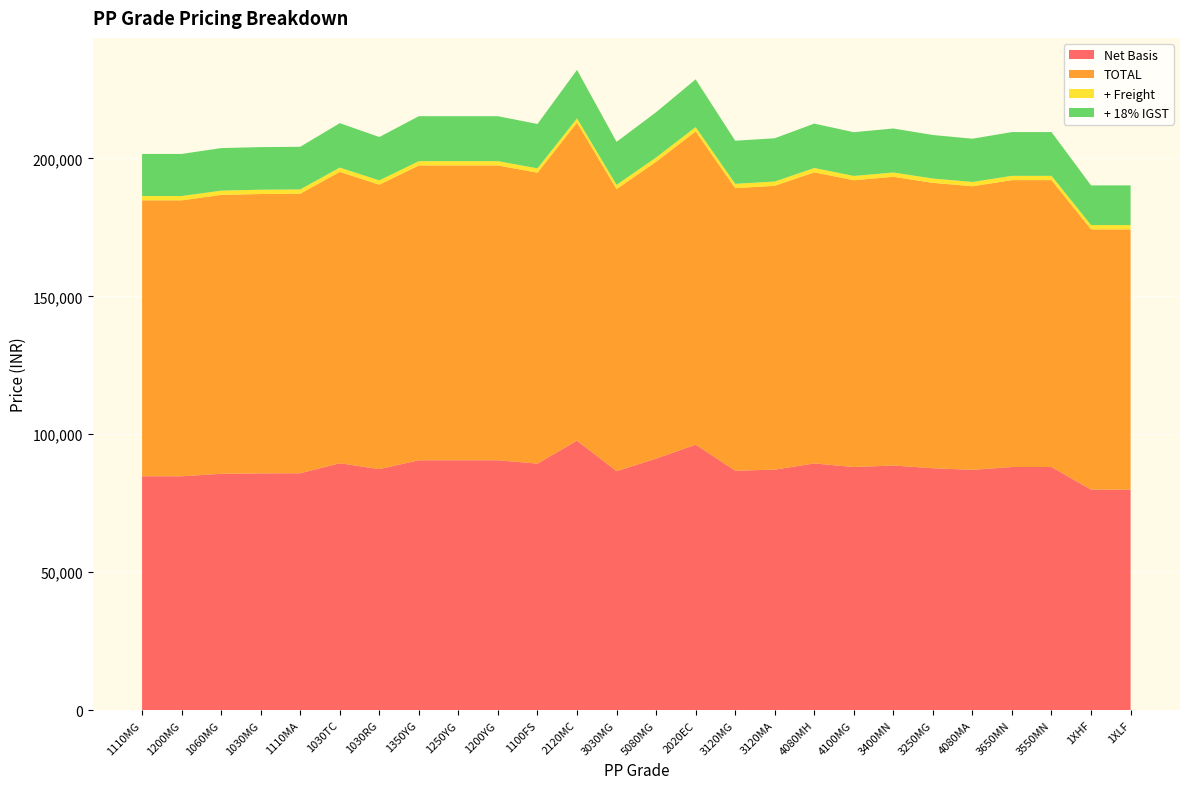

Reading left to right, list all the values displayed in this chart.

Net Basis: 1110MG=84779.6	1200MG=84779.6	1060MG=85679.6	1030MG=85829.6	1110MA=85879.6	1030TC=89509.6	1030RG=87379.6	1350YG=90579.6	1250YG=90579.6	1200YG=90579.6	1100FS=89379.6	2120MC=97689.6	3030MG=86639.6	5080MG=91189.6	2020EC=96239.6	3120MG=86809.6	3120MA=87189.6	4080MH=89439.6	4100MG=88119.6	3400MN=88689.6	3250MG=87689.6	4080MA=87119.6	3650MN=88139.6	3550MN=88139.6	1XHF=79949.6	1XLF=79949.6
TOTAL: 1110MG=100039.9	1200MG=100039.9	1060MG=101101.9	1030MG=101278.9	1110MA=101337.9	1030TC=105621.3	1030RG=103107.9	1350YG=106883.9	1250YG=106883.9	1200YG=106883.9	1100FS=105467.9	2120MC=115273.7	3030MG=102234.7	5080MG=107603.7	2020EC=113562.7	3120MG=102435.3	3120MA=102883.7	4080MH=105538.7	4100MG=103981.1	3400MN=104653.7	3250MG=103473.7	4080MA=102801.1	3650MN=104004.7	3550MN=104004.7	1XHF=94340.5	1XLF=94340.5
+ Freight: 1110MG=1553.6	1200MG=1553.6	1060MG=1553.6	1030MG=1553.6	1110MA=1553.6	1030TC=1553.6	1030RG=1553.6	1350YG=1553.6	1250YG=1553.6	1200YG=1553.6	1100FS=1553.6	2120MC=1553.6	3030MG=1553.6	5080MG=1553.6	2020EC=1553.6	3120MG=1553.6	3120MA=1553.6	4080MH=1553.6	4100MG=1553.6	3400MN=1553.6	3250MG=1553.6	4080MA=1553.6	3650MN=1553.6	3550MN=1553.6	1XHF=1553.6	1XLF=1553.6
+ 18% IGST: 1110MG=15260.3	1200MG=15260.3	1060MG=15422.3	1030MG=15449.3	1110MA=15458.3	1030TC=16111.7	1030RG=15728.3	1350YG=16304.3	1250YG=16304.3	1200YG=16304.3	1100FS=16088.3	2120MC=17584.1	3030MG=15595.1	5080MG=16414.1	2020EC=17323.1	3120MG=15625.7	3120MA=15694.1	4080MH=16099.1	4100MG=15861.5	3400MN=15964.1	3250MG=15784.1	4080MA=15681.5	3650MN=15865.1	3550MN=15865.1	1XHF=14390.9	1XLF=14390.9